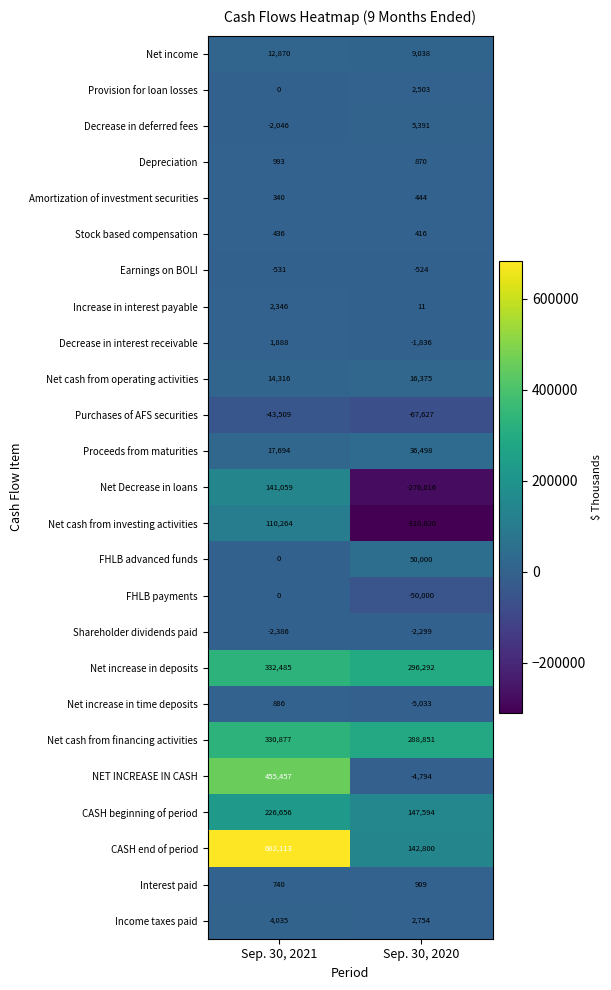

Rank the categories by Purchases of AFS securities value from highest to lowest.

Sep. 30, 2021, Sep. 30, 2020